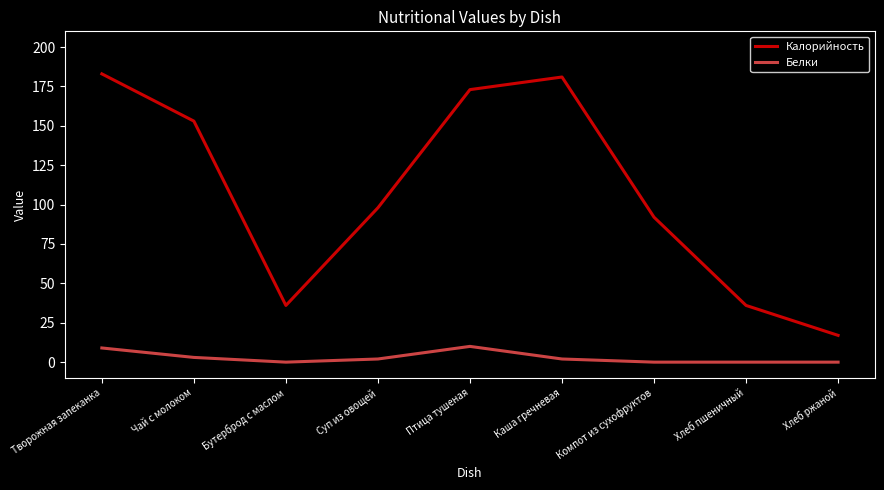

Which category has the highest value across all series?

Творожная запеканка